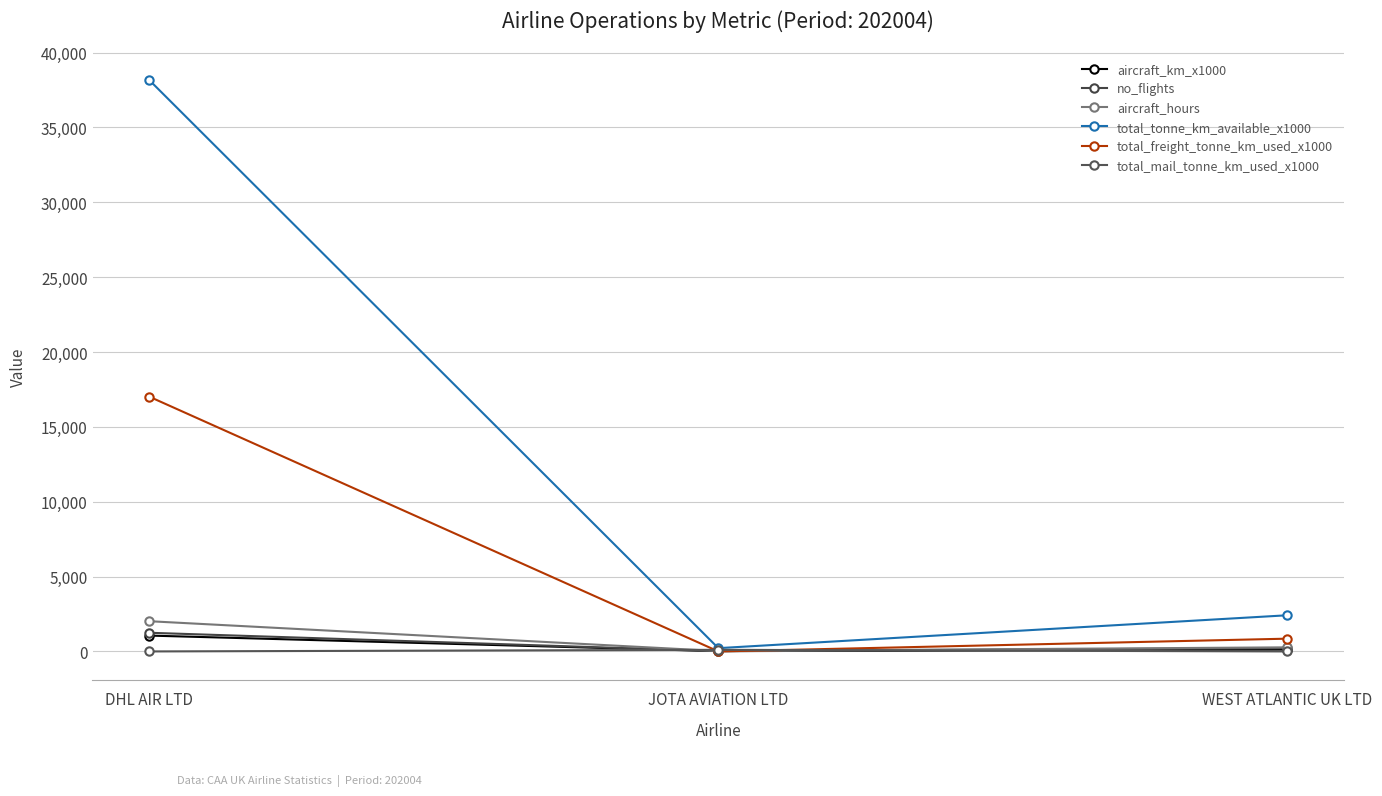

What is the value of the aircraft_hours point at the 3rd from the left?

274.1